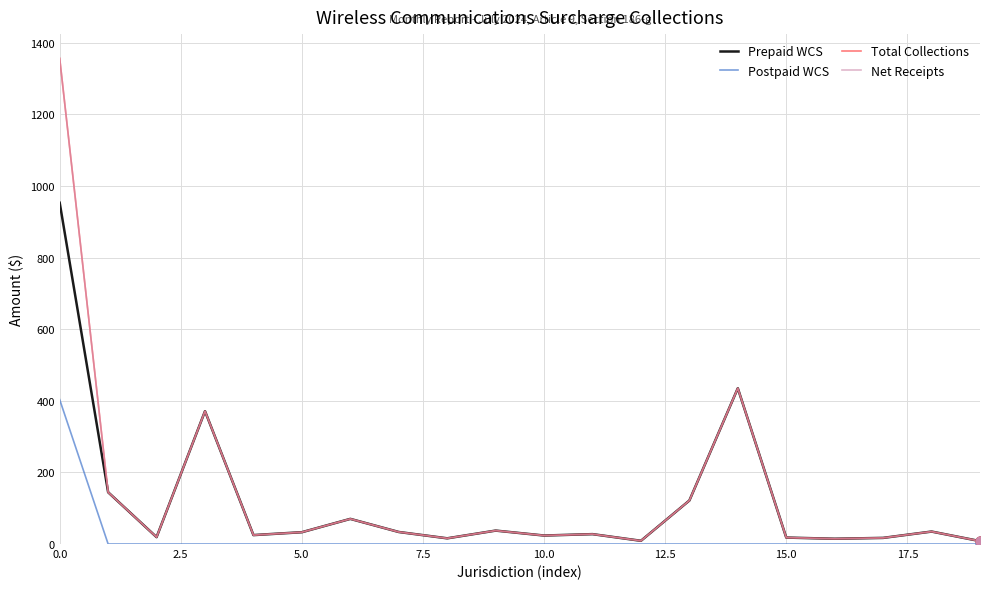

Which series has the largest total across all categories?

Total Collections